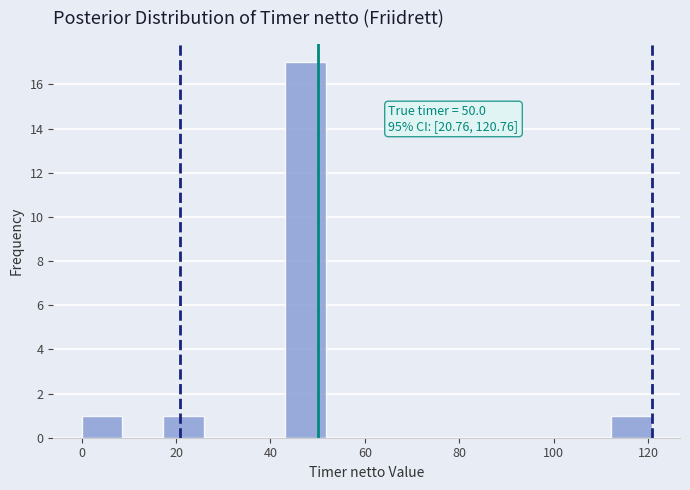

Which range on the x-axis has the tallest bar?

44 to 52